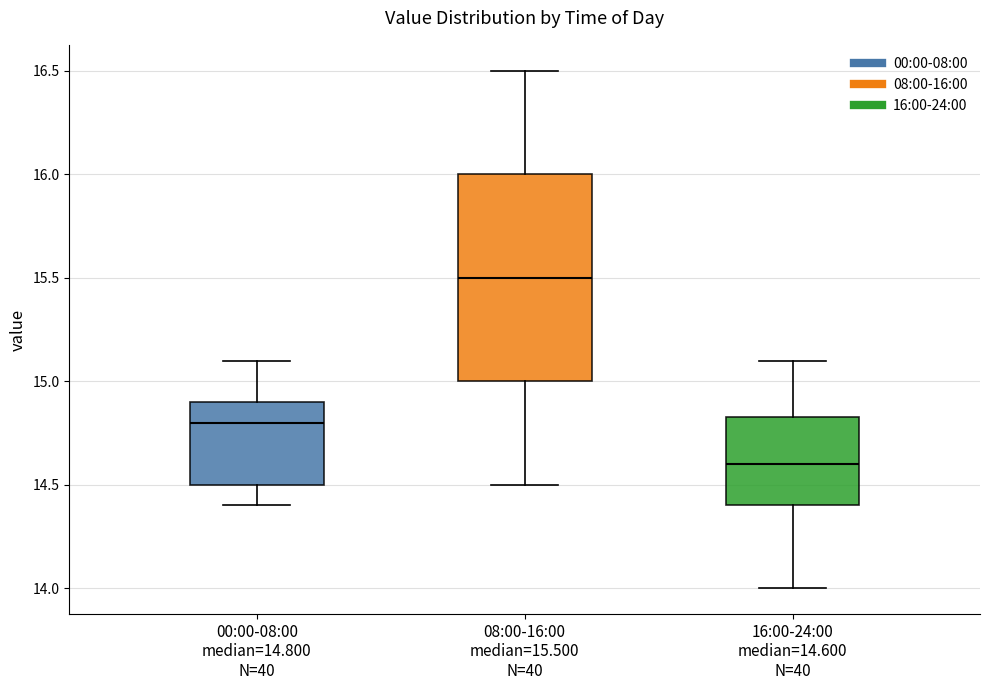

Which box is the tallest, from its lower edge to its upper edge?

08:00-16:00 median=15.500 N=40